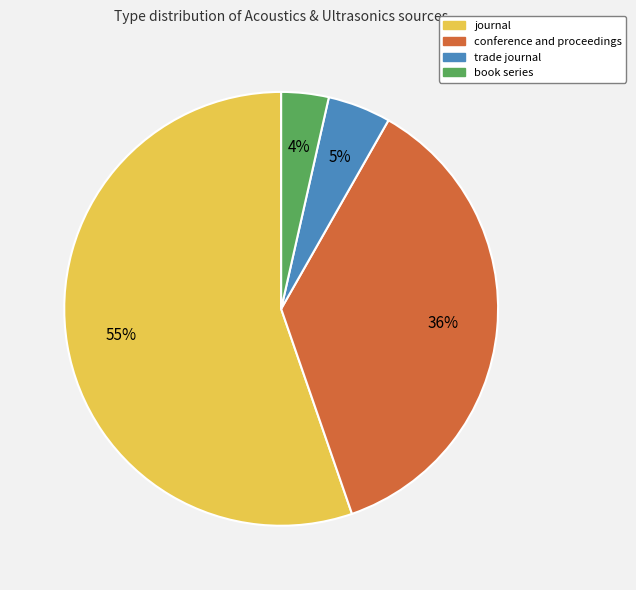

Combined, do trade journal and journal account for over 50%?

Yes